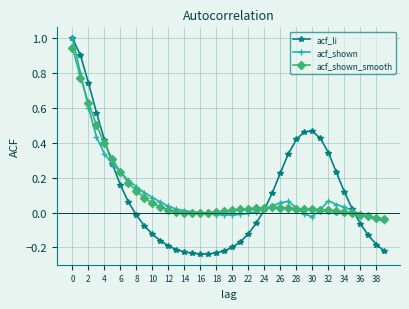

What is the maximum value for acf_li?

1.0